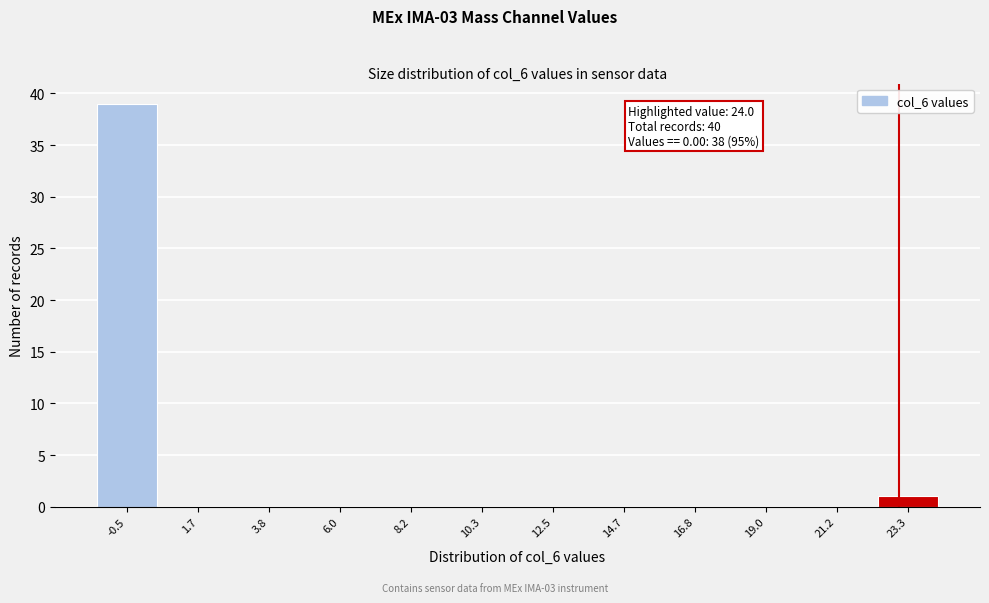

Reading left to right, list all the values displayed in this chart.

-0.5=39	1.7=0	3.8=0	6.0=0	8.2=0	10.3=0	12.5=0	14.7=0	16.8=0	19.0=0	21.2=0	23.3=1